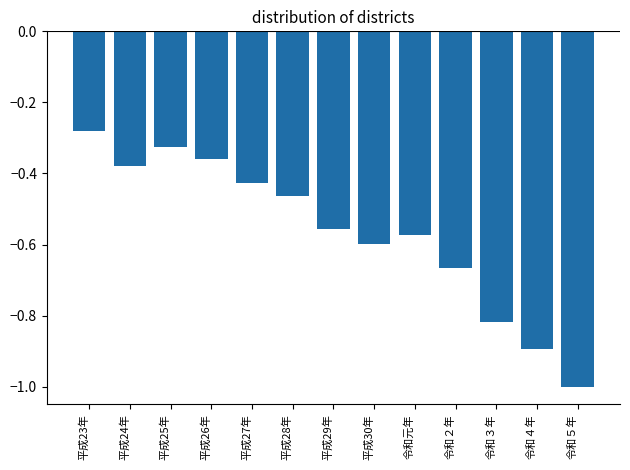

List the labels in order of value, largest first.

平成23年, 平成25年, 平成26年, 平成24年, 平成27年, 平成28年, 平成29年, 令和元年, 平成30年, 令和２年, 令和３年, 令和４年, 令和５年